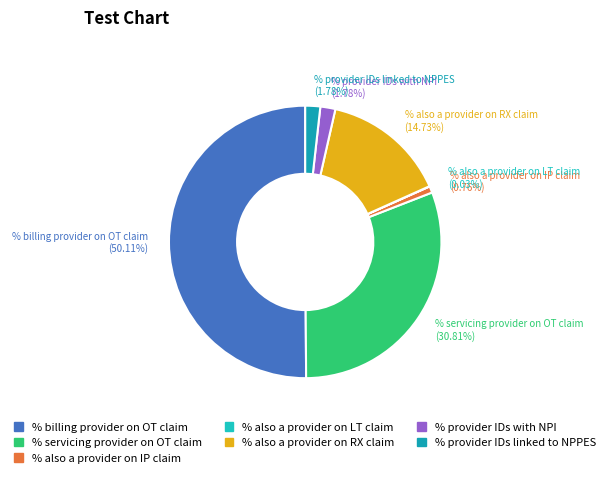

What percentage is the % provider IDs linked to NPPES slice, to the nearest percent?

2%